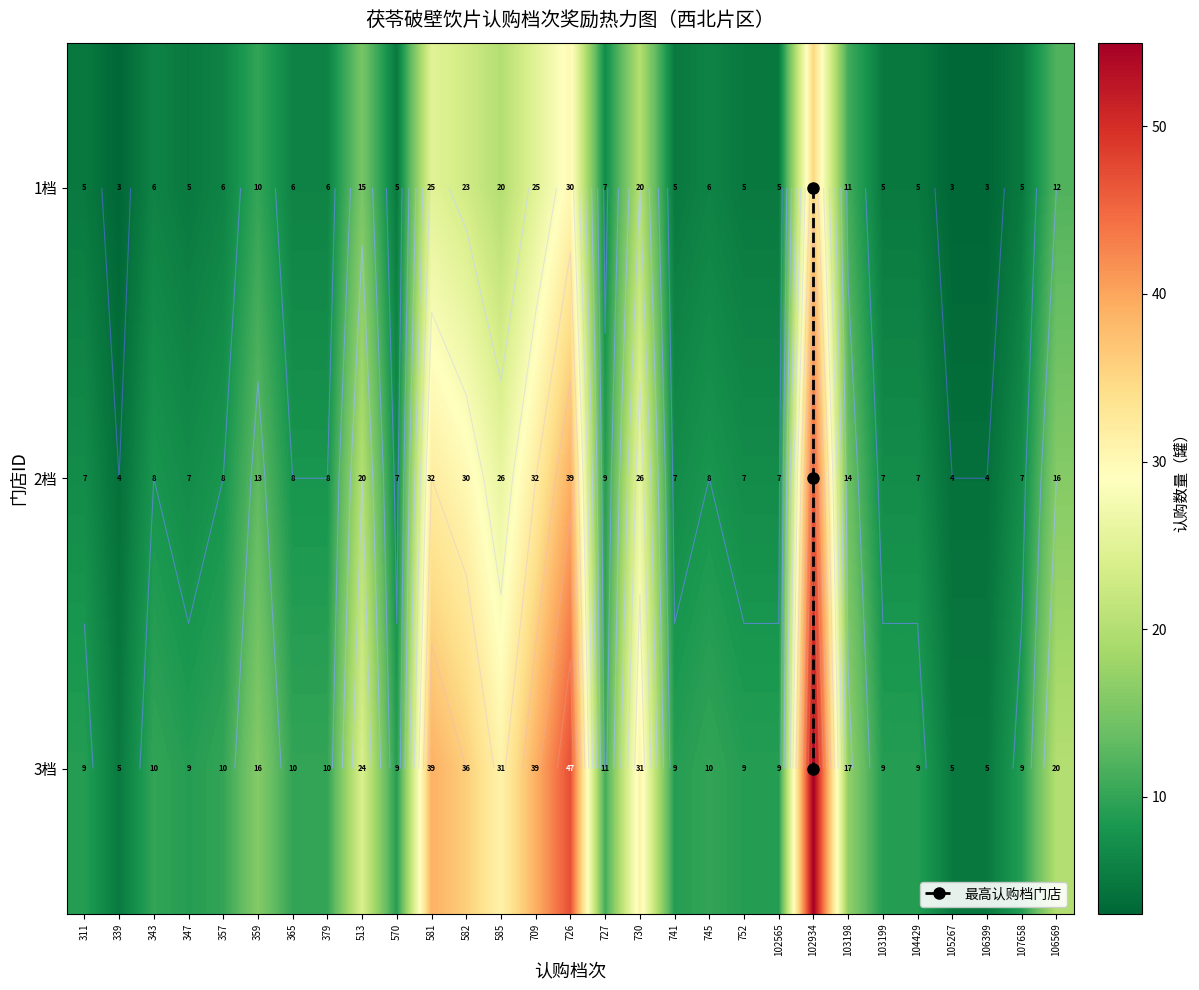

The 1档 series shows 7 at 752. True or false?

False